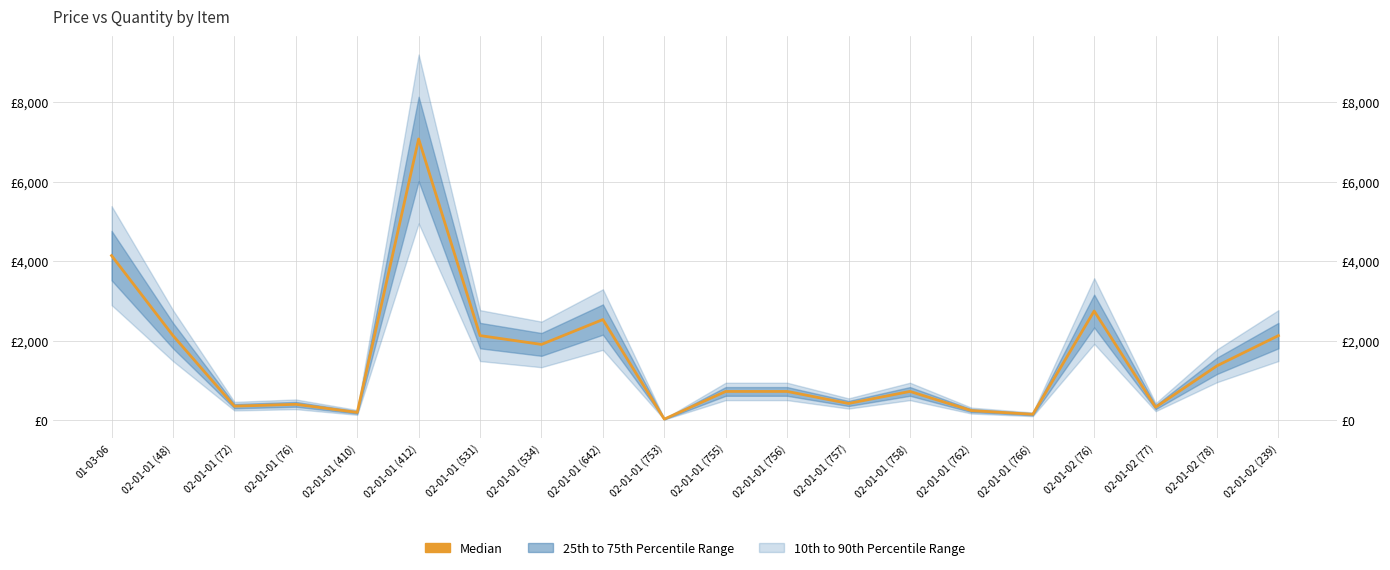

The value at 02-01-01 (758) is 730.1. True or false?

True